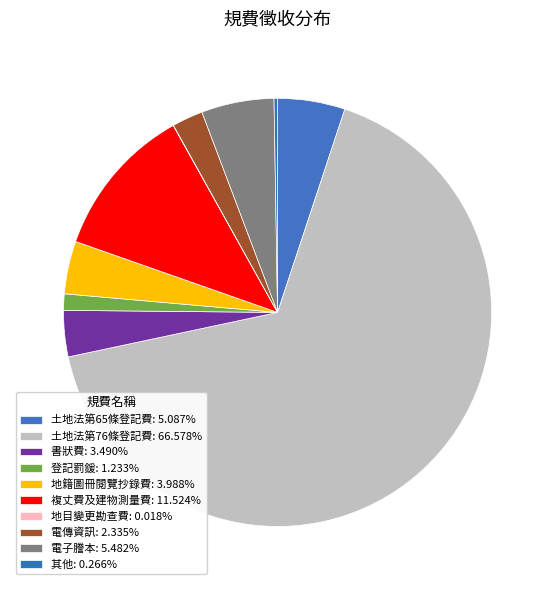

To the nearest percent, what is the difference between the largest and smallest slice percentages?

67%